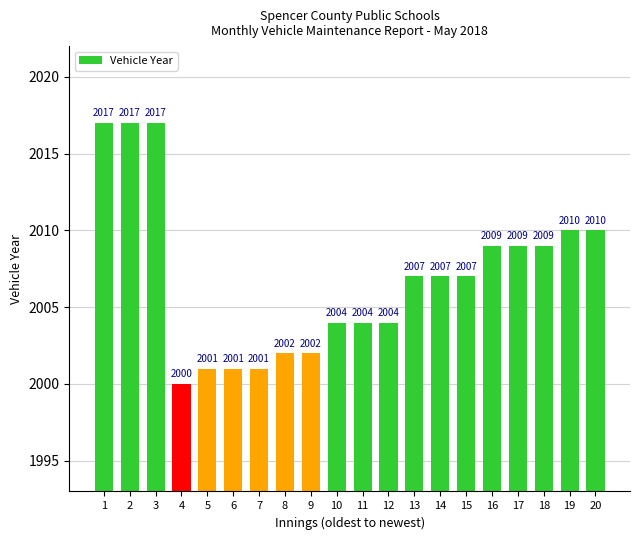

What is the sum of the values at 6 and 11?

4005